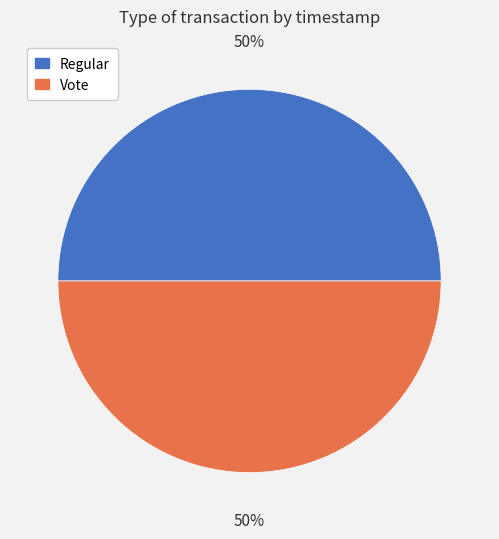

What percentage is the Vote slice, to the nearest percent?

50%